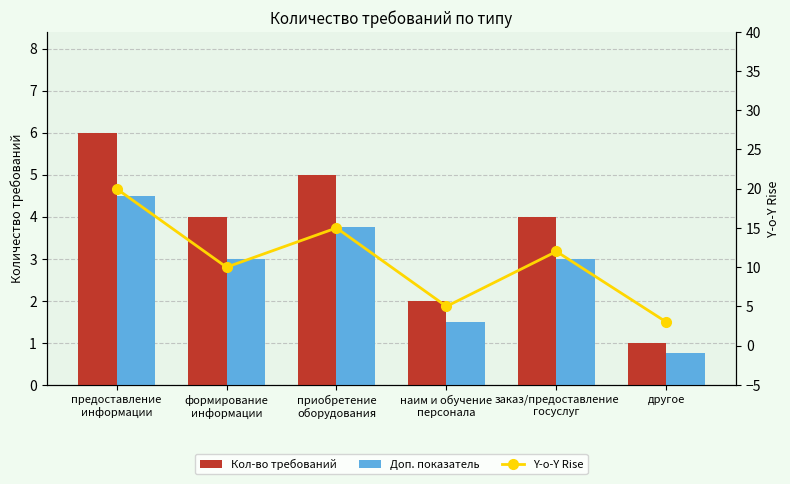

Reading right to left, what are all the values shown in this chart?

Кол-во требований: 1.0	4.0	2.0	5.0	4.0	6.0
Доп. показатель: 0.8	3.0	1.5	3.8	3.0	4.5
Y-o-Y Rise: 3.0	12.0	5.0	15.0	10.0	20.0